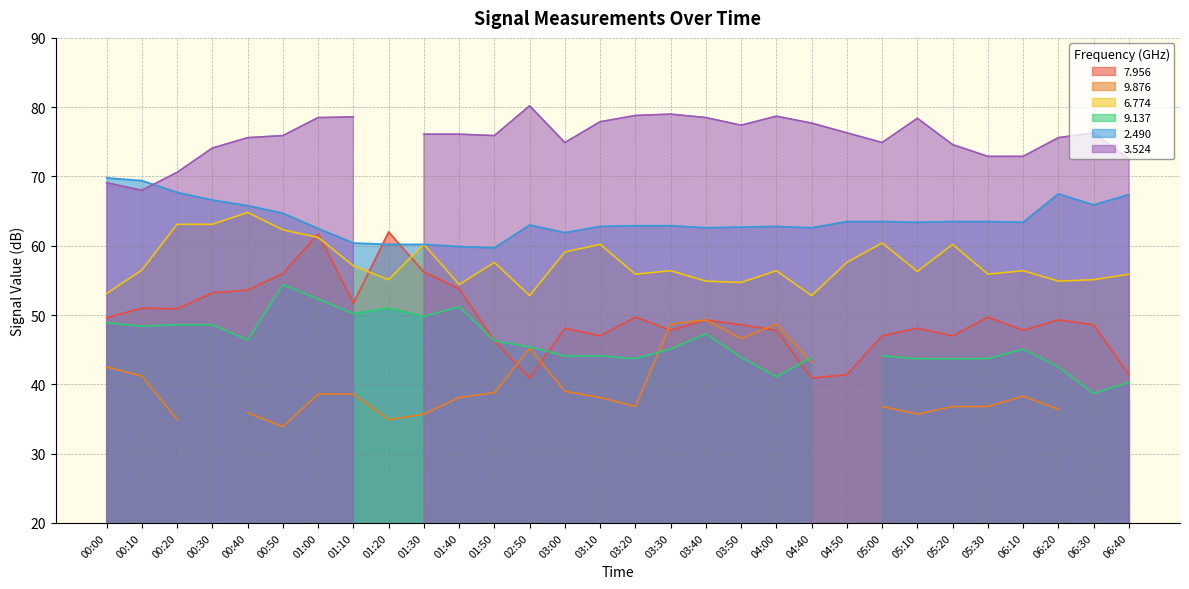

The 2.490 series shows 60.2 at 01:20. True or false?

True